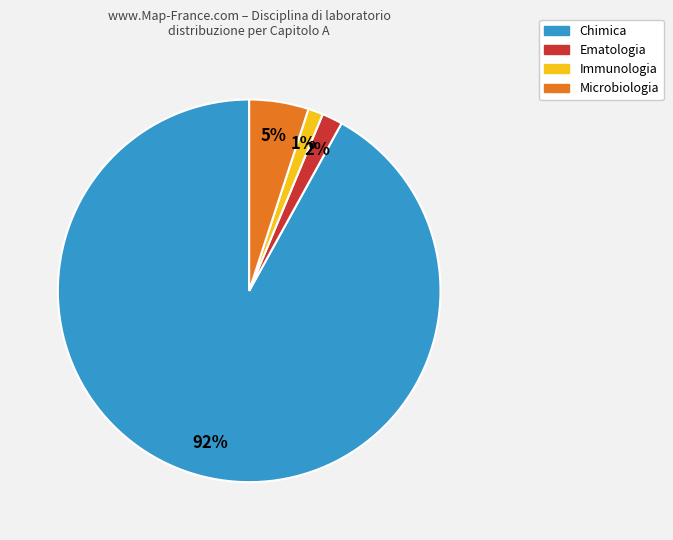

To the nearest percent, what is the difference between the largest and smallest slice percentages?

91%